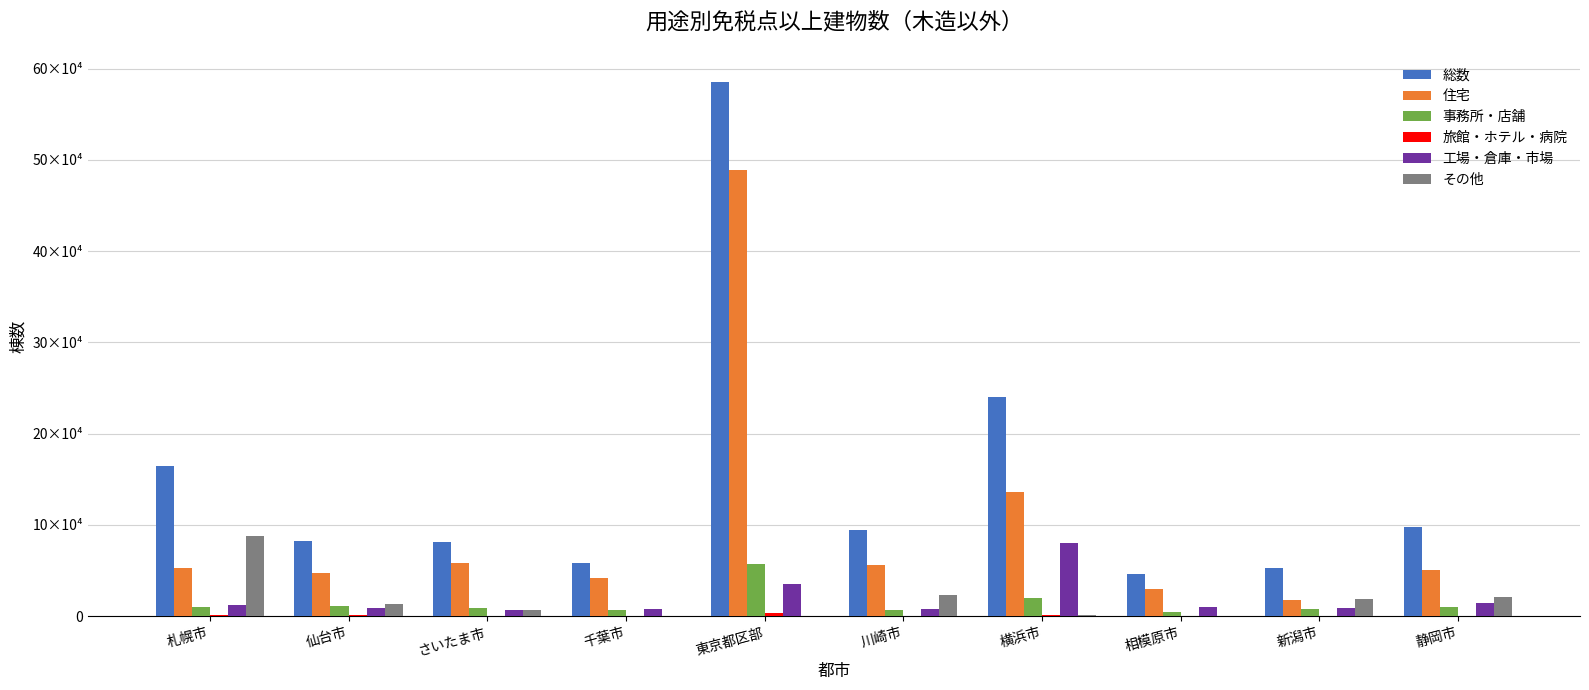

Are the bars horizontal?

No